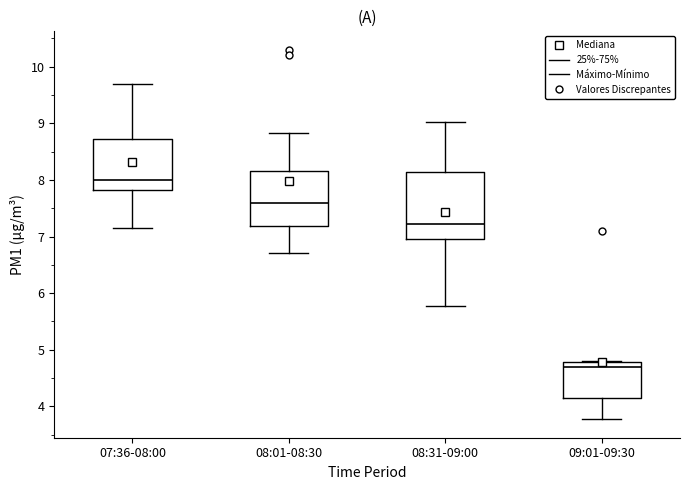

Reading left to right, transcribe this box plot: for each box, give where its median line is, the range the box spans, and where its two whiskers end, as read against the y-axis. The values are not printed on the chart, so give them approximately, as read against the axis.

07:36-08:00: median 8.0, box 7.8 to 8.7, whiskers 7.2 to 9.7
08:01-08:30: median 7.6, box 7.2 to 8.2, whiskers 6.7 to 8.8
08:31-09:00: median 7.2, box 7.0 to 8.1, whiskers 5.8 to 9.0
09:01-09:30: median 4.7, box 4.2 to 4.8, whiskers 3.8 to 4.8